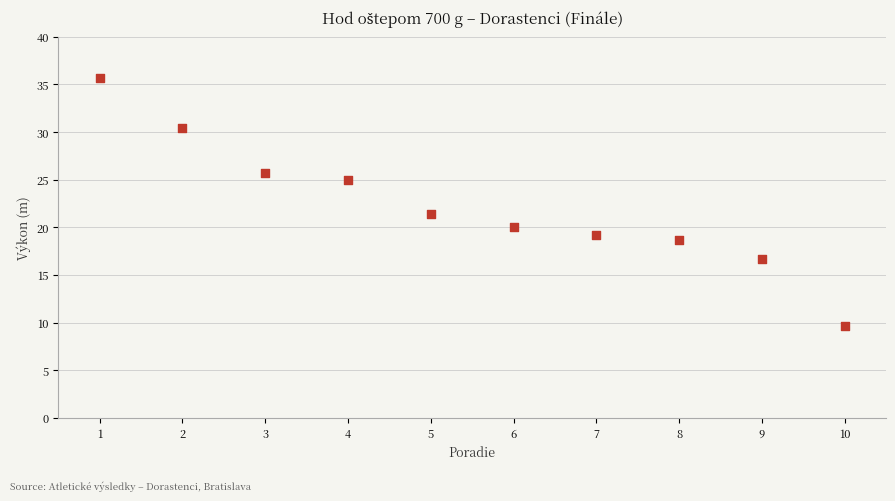

What Y value in the scatter plot is closest to 22?

21.4